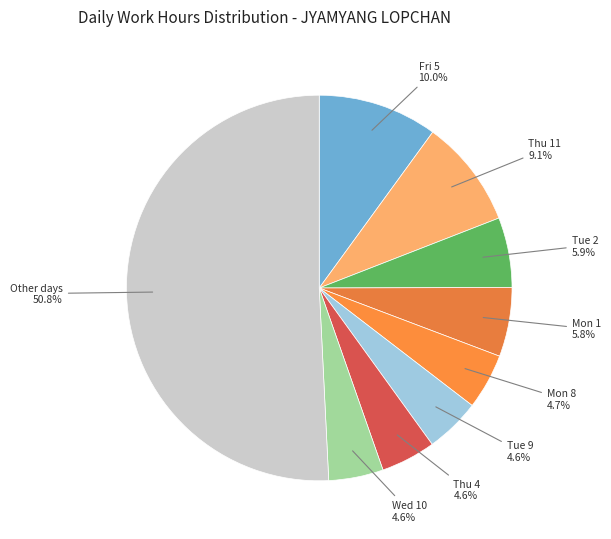

How many slices are in this pie chart?

9